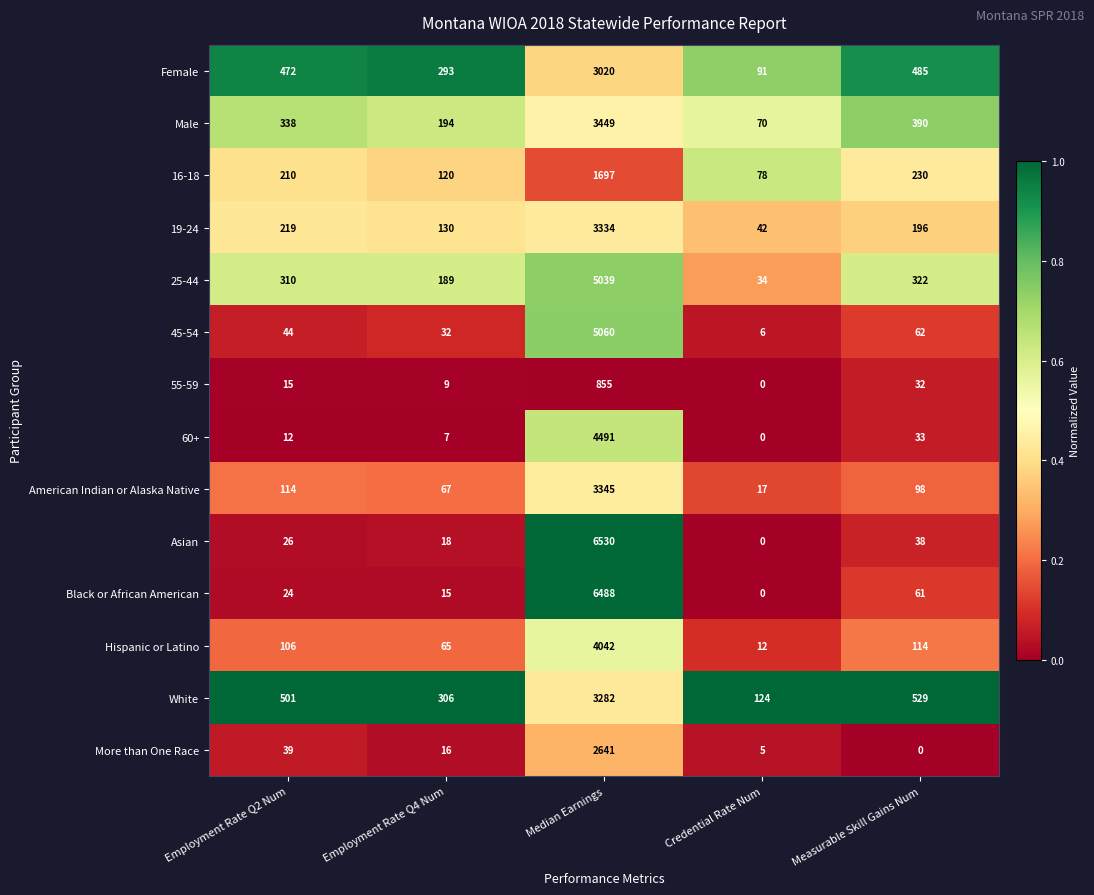

What value does the Asian series have at Employment Rate Q2 Num?

26